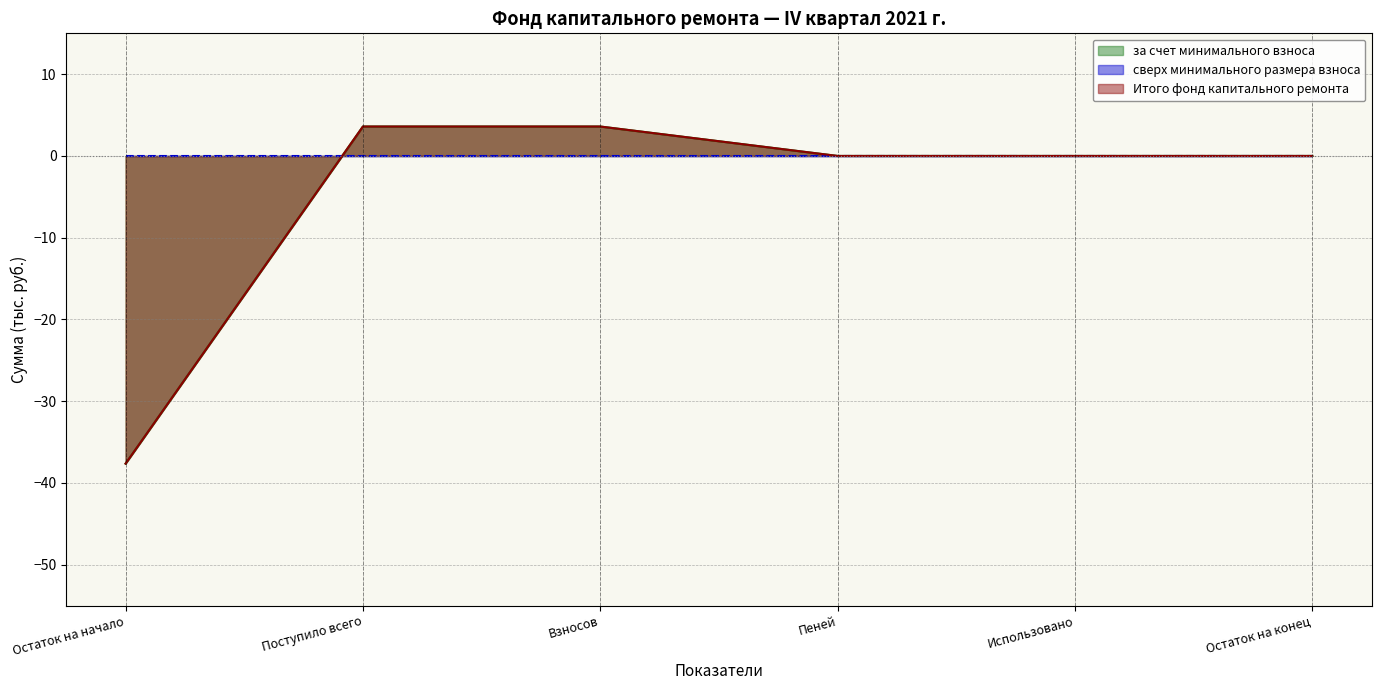

At which category is the sum across all series the highest?

Поступило всего